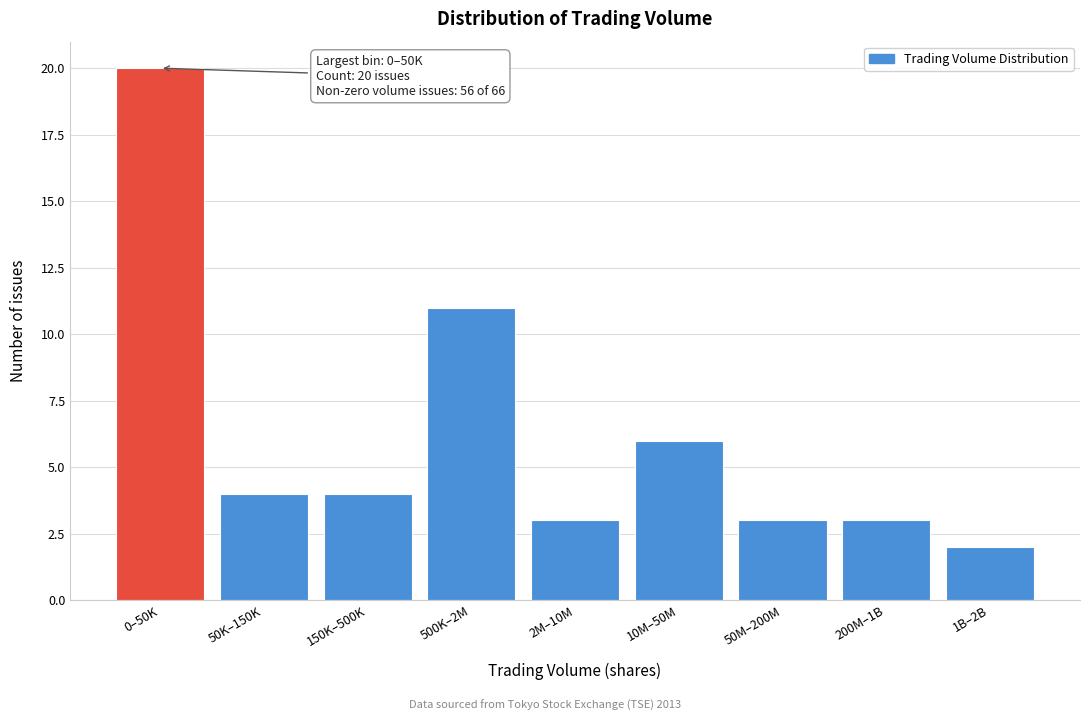

Reading right to left, what are all the values shown in this chart?

1B–2B=2	200M–1B=3	50M–200M=3	10M–50M=6	2M–10M=3	500K–2M=11	150K–500K=4	50K–150K=4	0–50K=20